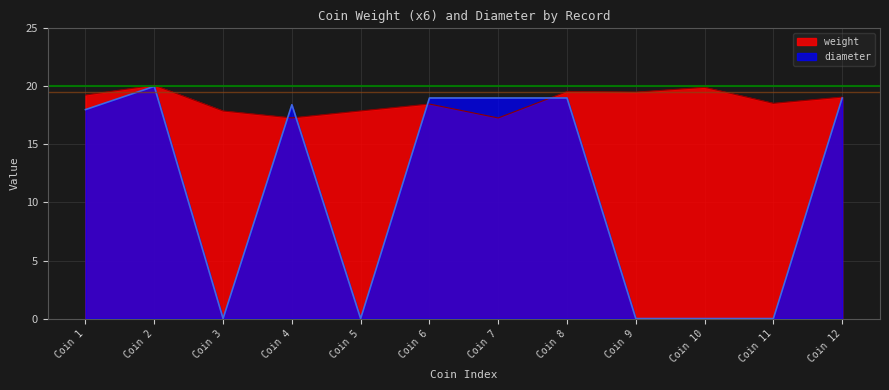

At how many categories does at least one series exceed 7?

12